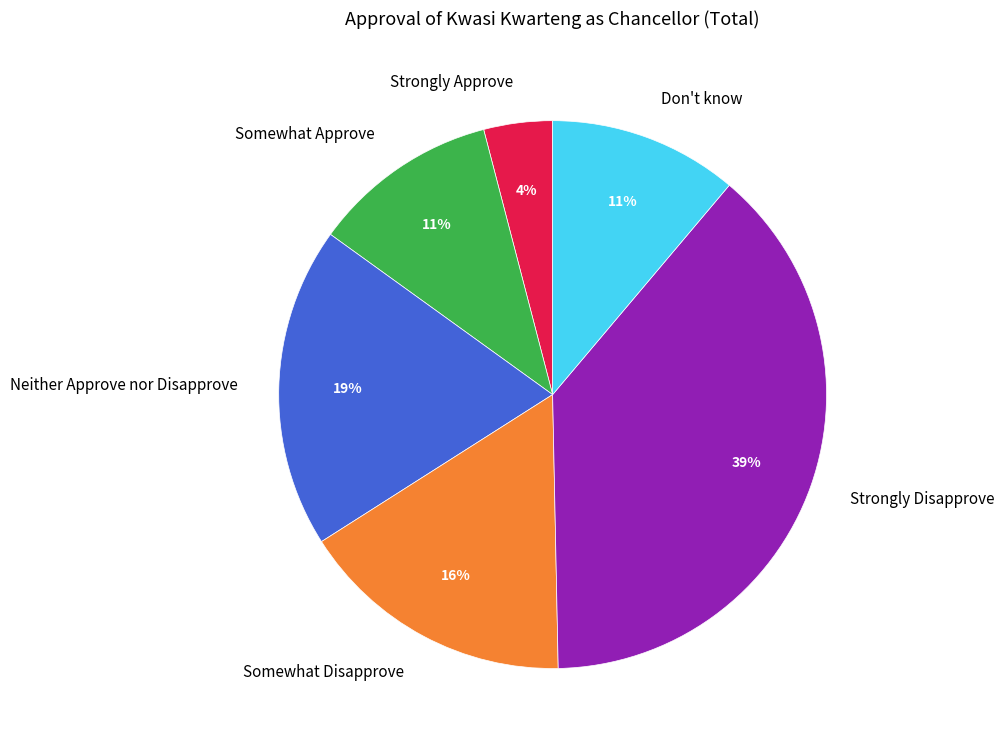

What is the smallest slice in the pie chart?

Strongly Approve